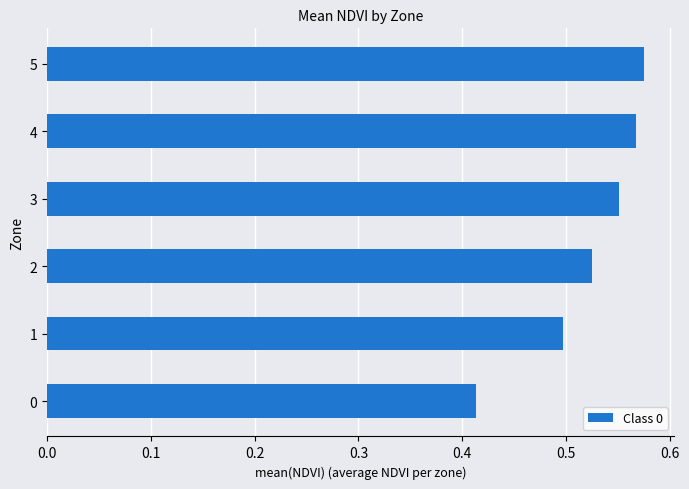

Which label corresponds to the largest value in the chart?

5